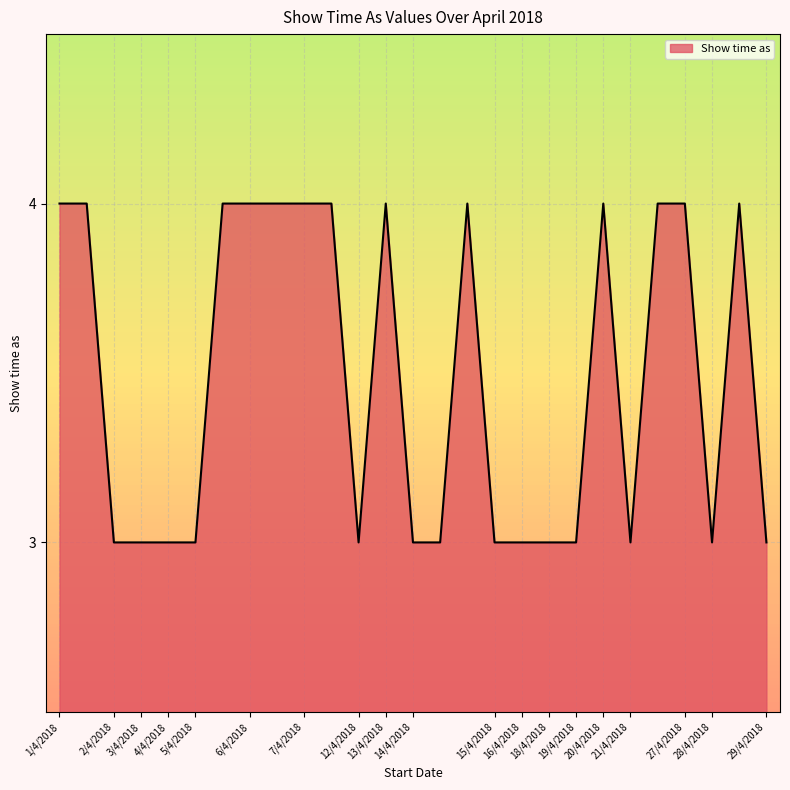

What is the greatest value displayed?

4